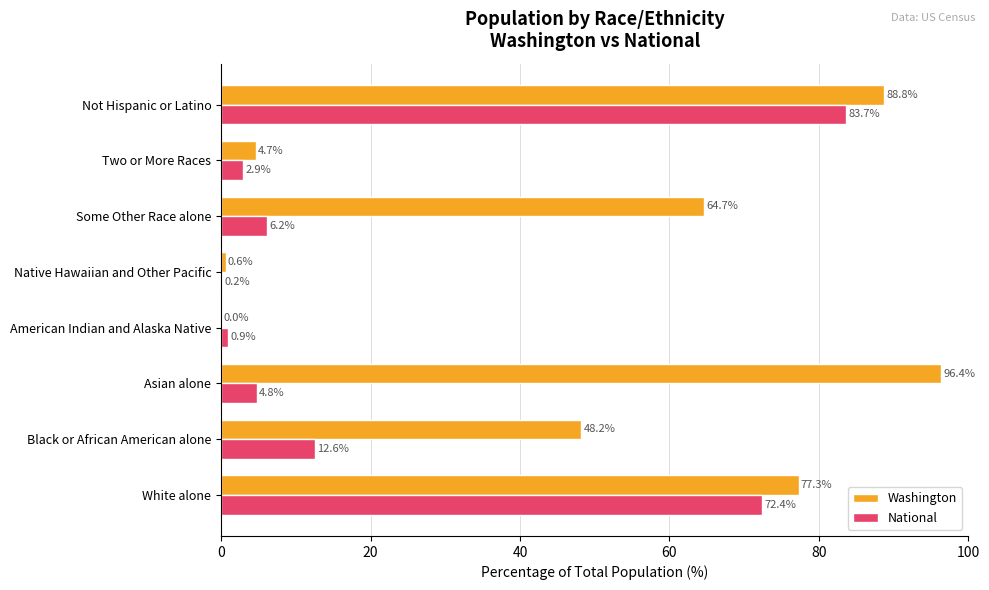

The Washington series shows 96.4 at Asian alone. True or false?

True